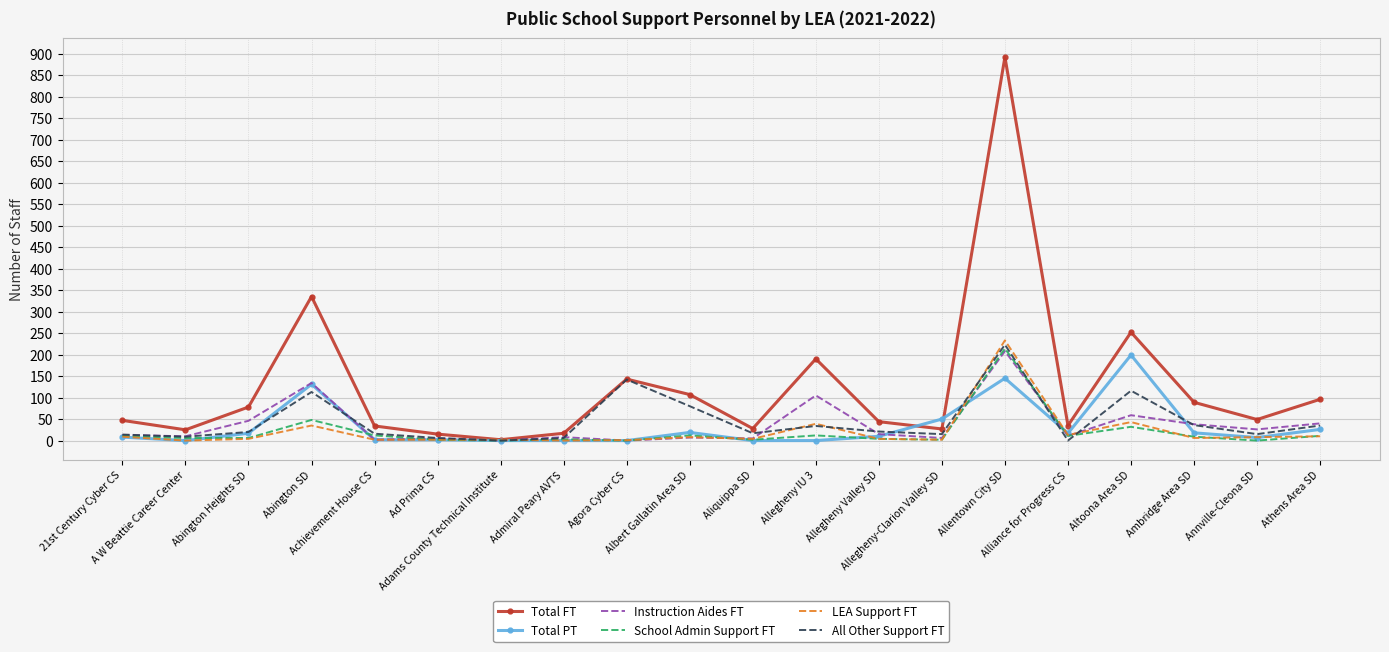

Between Adams County Technical Institute and Allegheny-Clarion Valley SD, which series saw the biggest shift?

Total PT